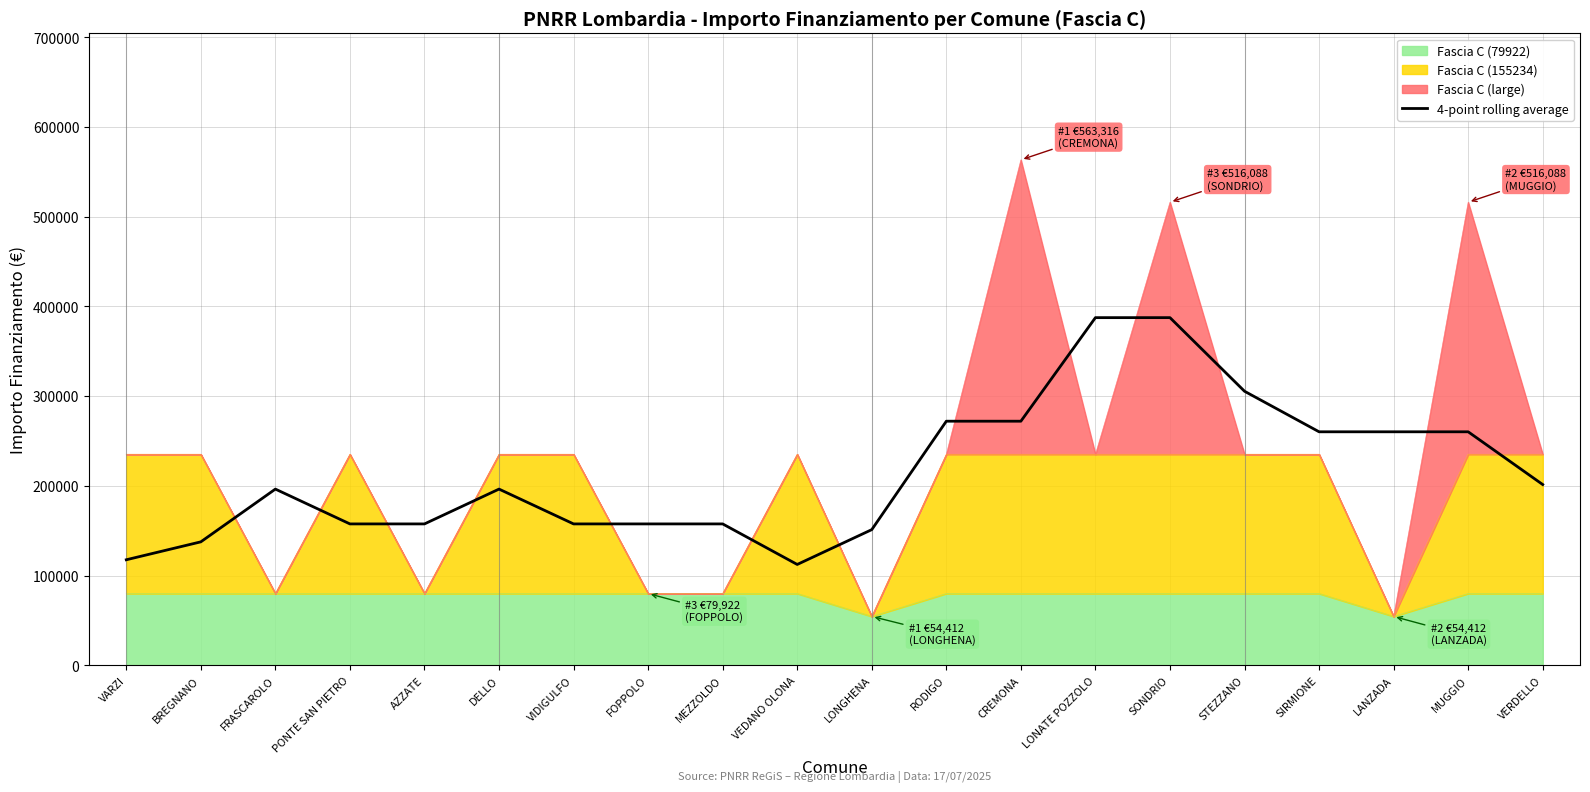

What is the change in value from FRASCAROLO to LONGHENA?

-45186.0